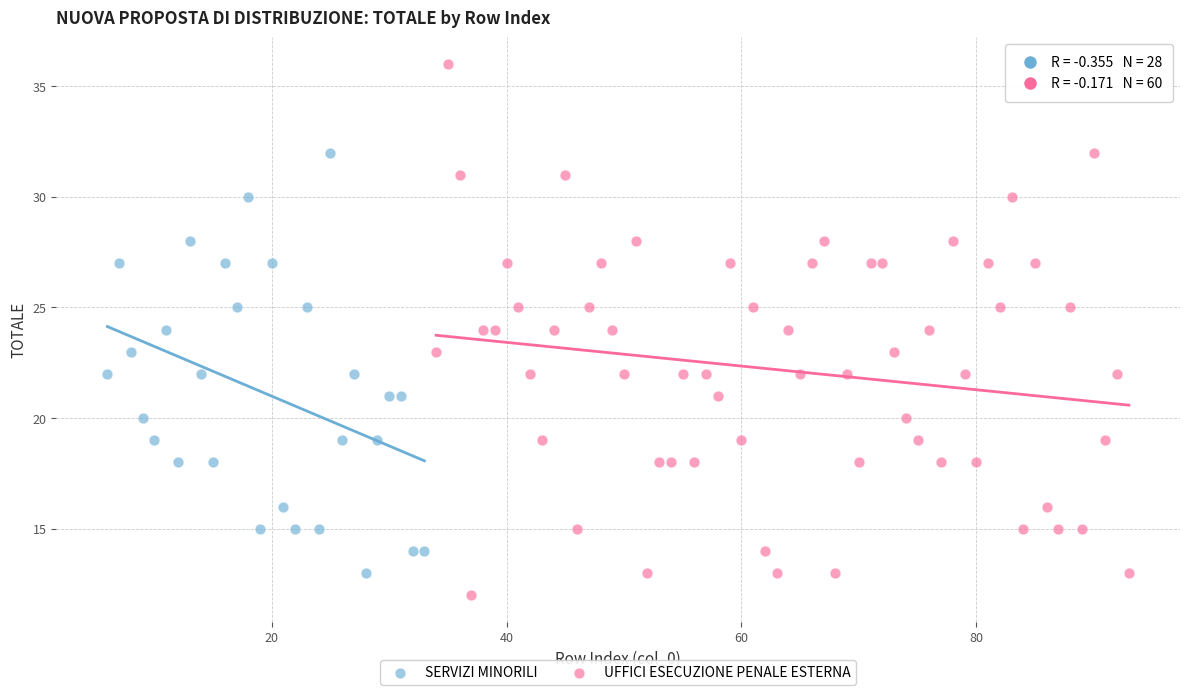

Which series reaches the maximum Y coordinate?

UFFICI ESECUZIONE PENALE ESTERNA